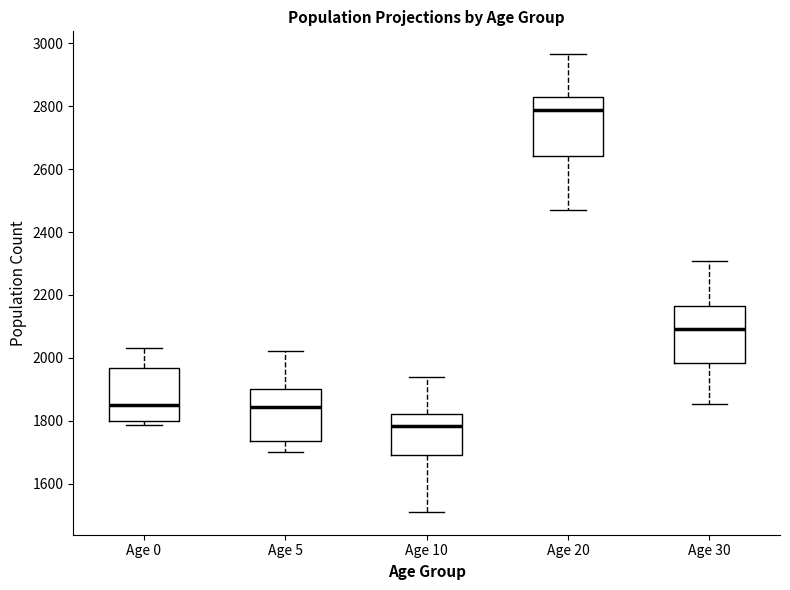

Reading left to right, read every box against the y-axis: the position of its median line, the range the box covers, and the ends of its whiskers. The values are not printed on the chart, so give them approximately, as read against the axis.

Age 0: median 1840, box 1800 to 1960, whiskers 1780 to 2040
Age 5: median 1840, box 1740 to 1900, whiskers 1700 to 2020
Age 10: median 1780, box 1700 to 1820, whiskers 1520 to 1940
Age 20: median 2780, box 2640 to 2840, whiskers 2480 to 2960
Age 30: median 2100, box 1980 to 2160, whiskers 1860 to 2300